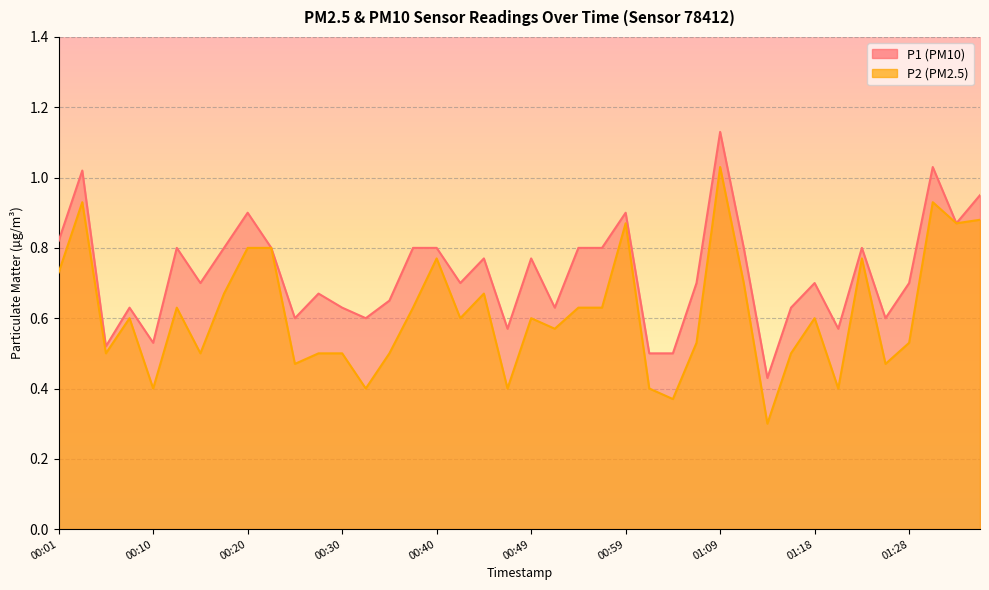

Is it true that P2 equals 0.9 at 00:59?

True